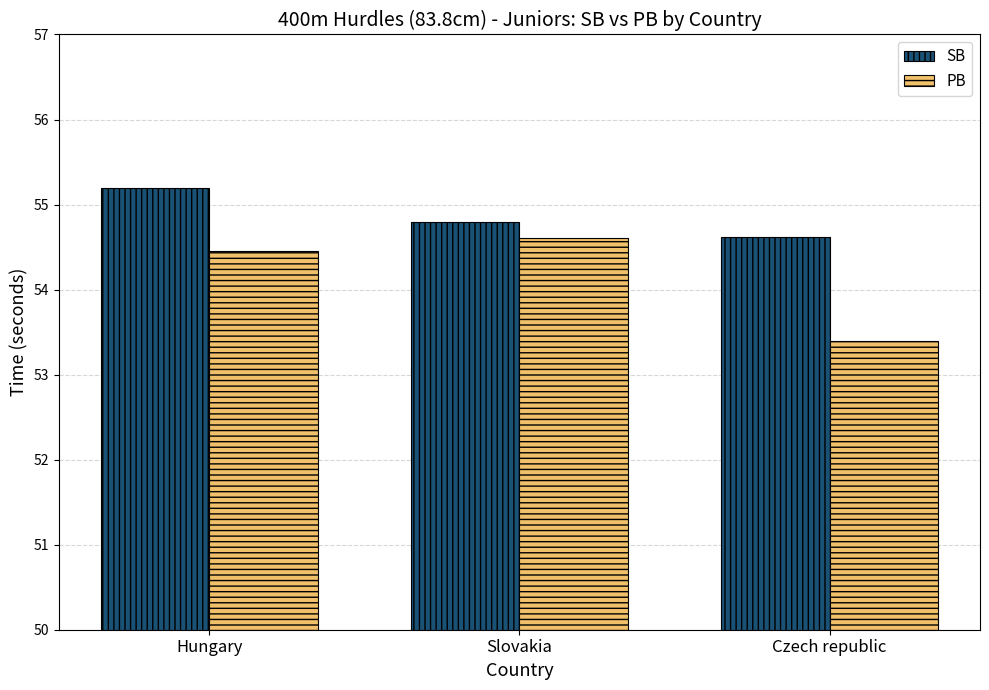

The value of SB at Hungary is 55.2. True or false?

True